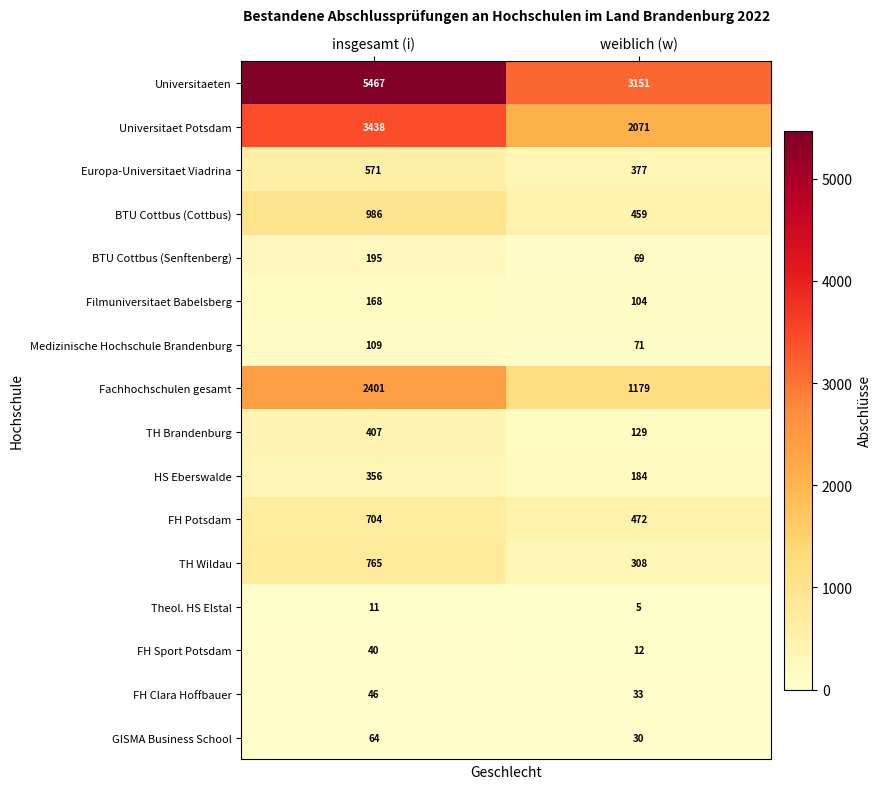

Rank the series at insgesamt (i) from highest to lowest value.

Universitaeten, Universitaet Potsdam, Fachhochschulen gesamt, BTU Cottbus (Cottbus), TH Wildau, FH Potsdam, Europa-Universitaet Viadrina, TH Brandenburg, HS Eberswalde, BTU Cottbus (Senftenberg), Filmuniversitaet Babelsberg, Medizinische Hochschule Brandenburg, GISMA Business School, FH Clara Hoffbauer, FH Sport Potsdam, Theol. HS Elstal